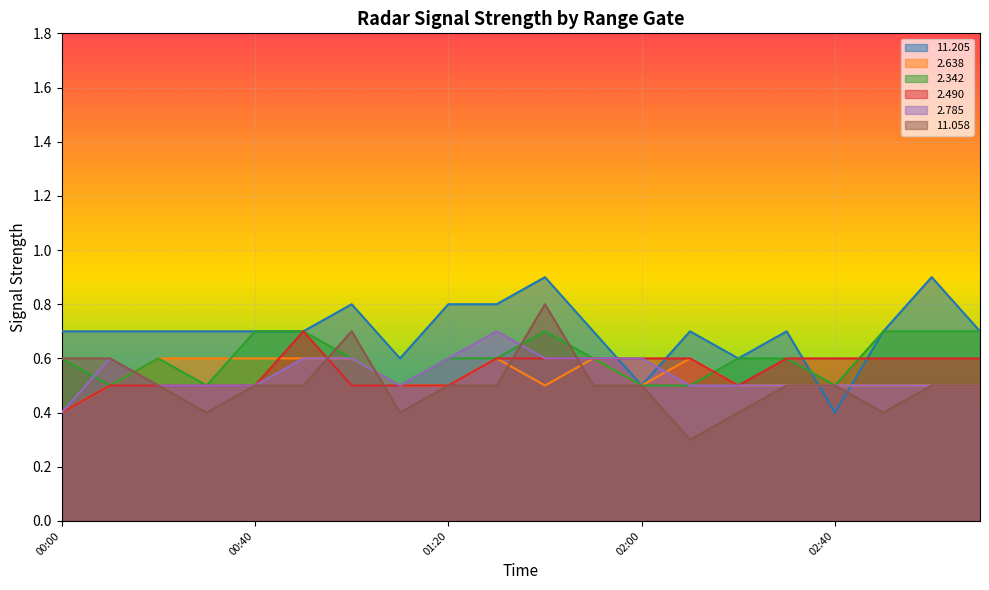

Where is the first local maximum for   2.785?

2007/05/01 00:10